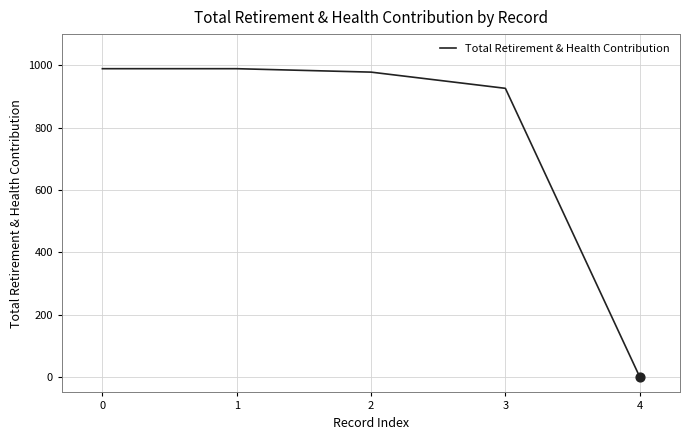

What is the change in value from 1 to 3?

-63